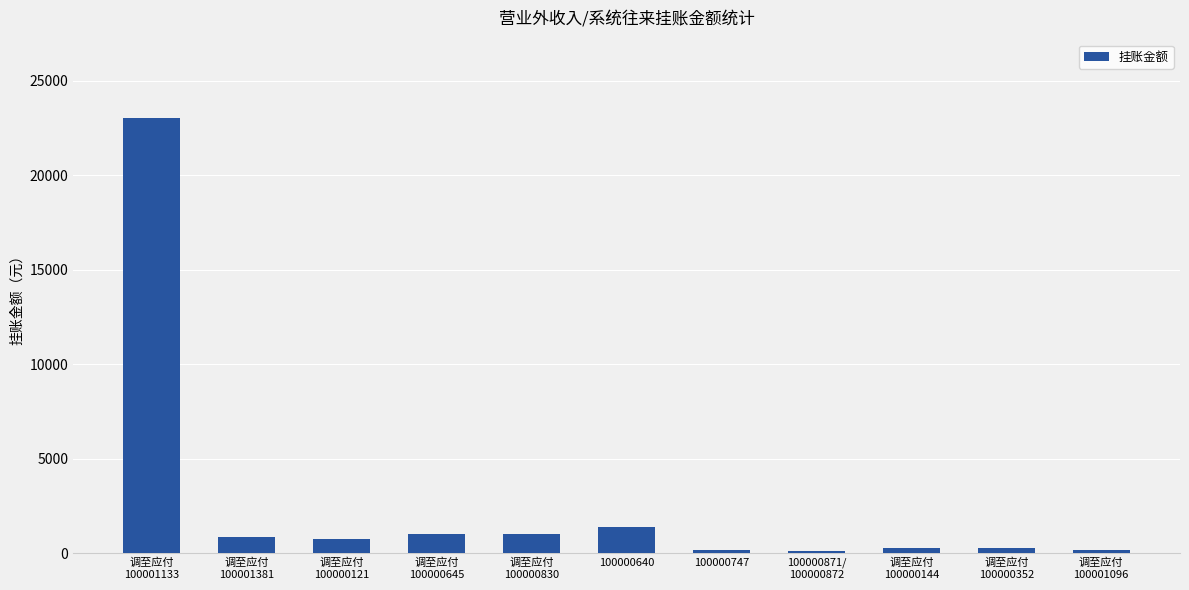

What is the approximate value at 调至应付
100000121?

768.0